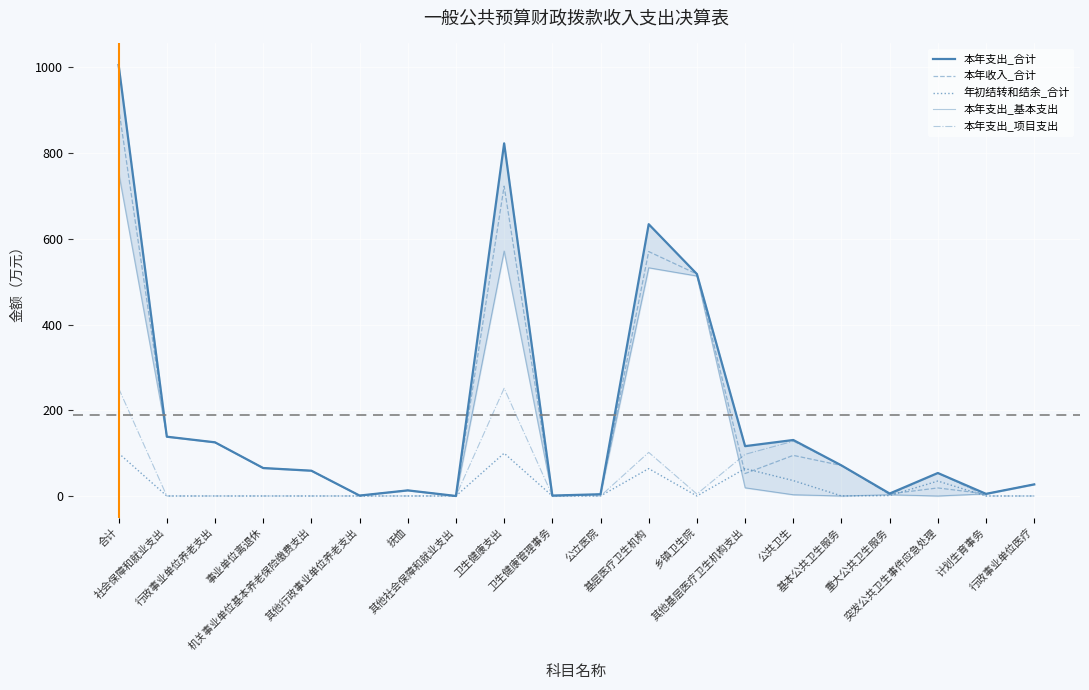

What is the label of the 17th point from the right?

事业单位离退休